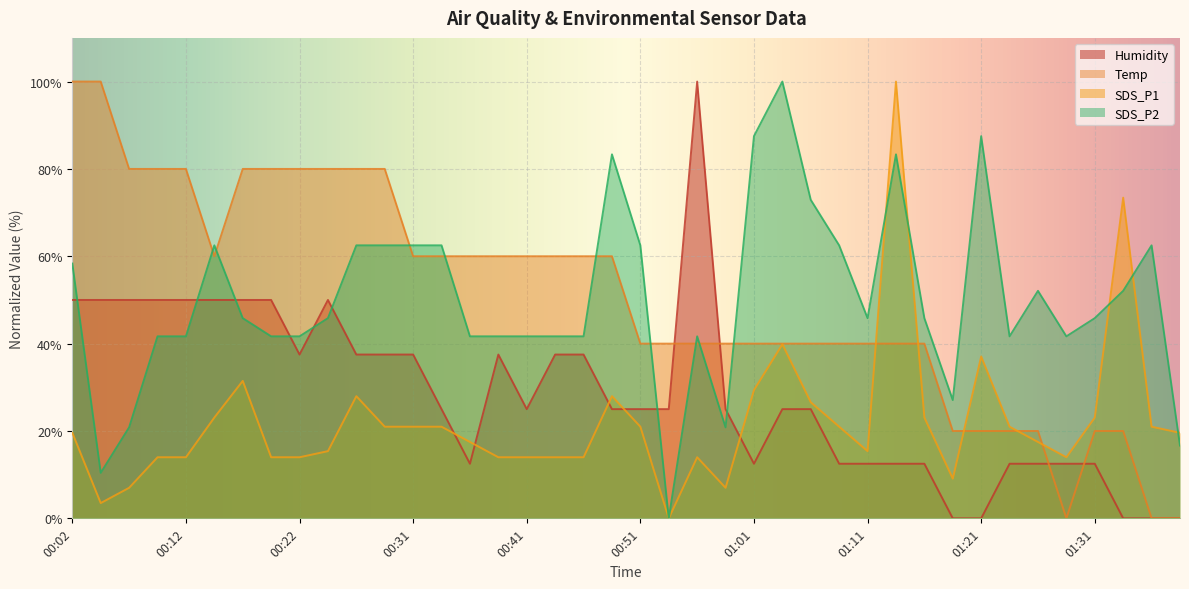

What is the sum of the Humidity values at 00:34 and 00:24?

75.0